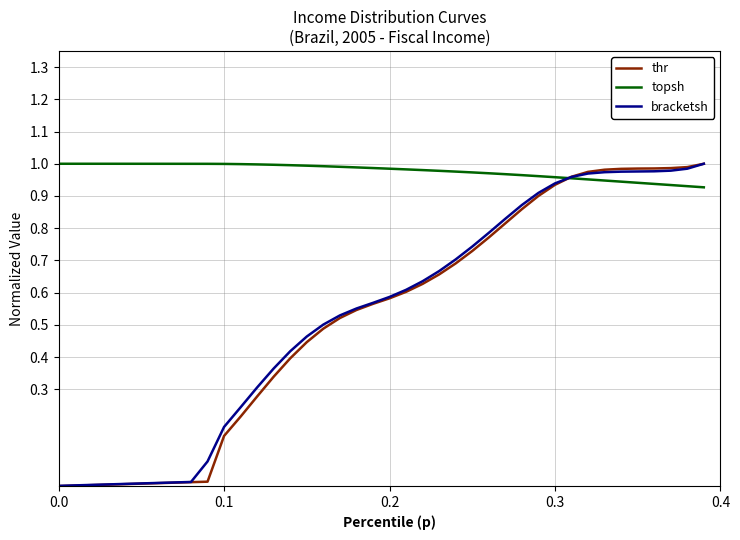

Which series has the largest total across all categories?

topsh